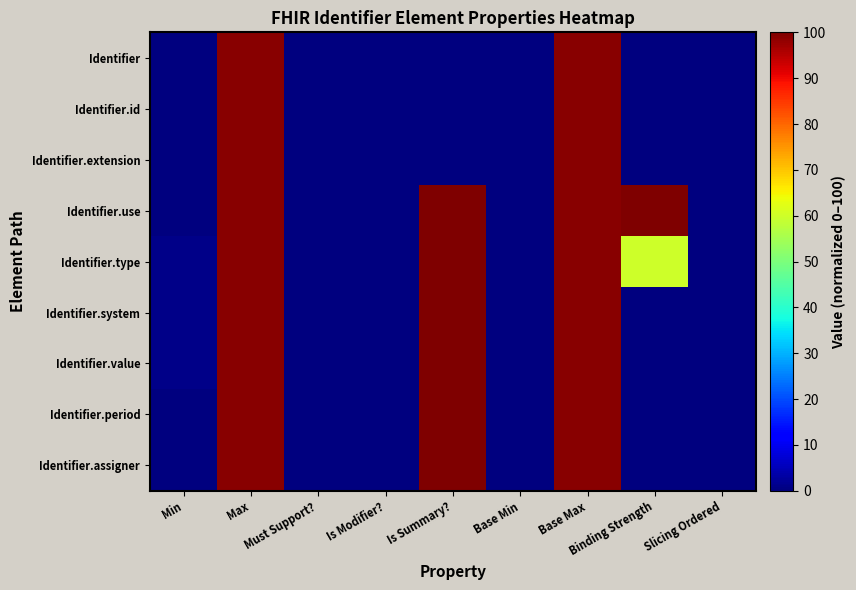

Reading right to left, extract all data points from this chart.

Identifier: Slicing Ordered=0	Binding Strength=0	Base Max=99	Base Min=0	Is Summary?=0	Is Modifier?=0	Must Support?=0	Max=99	Min=0
Identifier.id: Slicing Ordered=0	Binding Strength=0	Base Max=99	Base Min=0	Is Summary?=0	Is Modifier?=0	Must Support?=0	Max=99	Min=0
Identifier.extension: Slicing Ordered=0	Binding Strength=0	Base Max=99	Base Min=0	Is Summary?=0	Is Modifier?=0	Must Support?=0	Max=99	Min=0
Identifier.use: Slicing Ordered=0	Binding Strength=100	Base Max=99	Base Min=0	Is Summary?=100	Is Modifier?=0	Must Support?=0	Max=99	Min=0
Identifier.type: Slicing Ordered=0	Binding Strength=60	Base Max=99	Base Min=0	Is Summary?=100	Is Modifier?=0	Must Support?=0	Max=99	Min=1
Identifier.system: Slicing Ordered=0	Binding Strength=0	Base Max=99	Base Min=0	Is Summary?=100	Is Modifier?=0	Must Support?=0	Max=99	Min=1
Identifier.value: Slicing Ordered=0	Binding Strength=0	Base Max=99	Base Min=0	Is Summary?=100	Is Modifier?=0	Must Support?=0	Max=99	Min=1
Identifier.period: Slicing Ordered=0	Binding Strength=0	Base Max=99	Base Min=0	Is Summary?=100	Is Modifier?=0	Must Support?=0	Max=99	Min=0
Identifier.assigner: Slicing Ordered=0	Binding Strength=0	Base Max=99	Base Min=0	Is Summary?=100	Is Modifier?=0	Must Support?=0	Max=99	Min=0